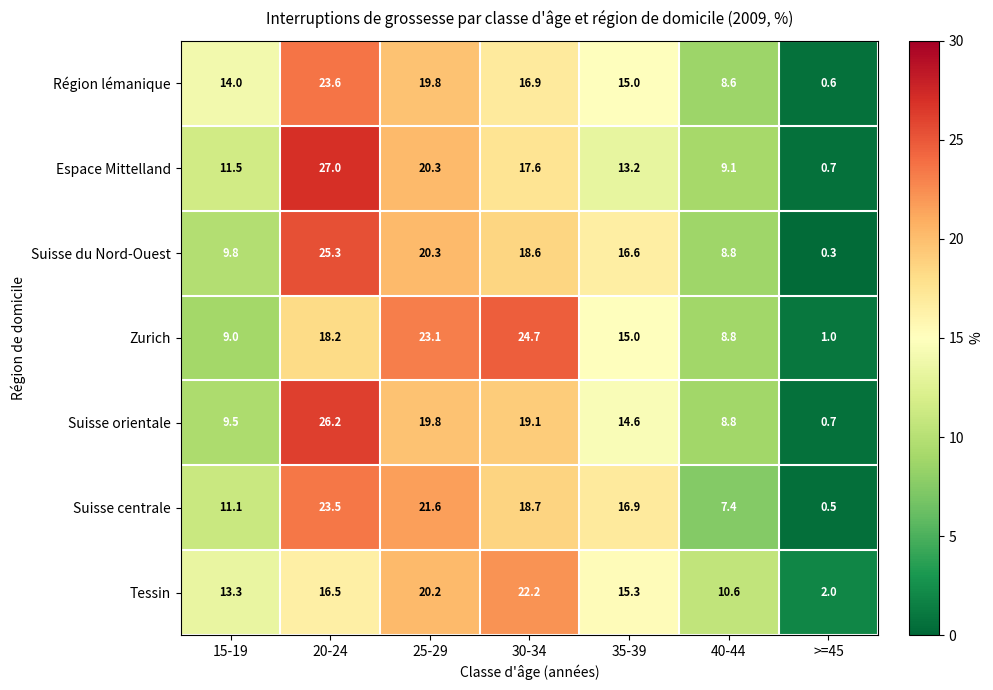

List the series in order of their peak value, lowest first.

Tessin, Suisse centrale, Région lémanique, Zurich, Suisse du Nord-Ouest, Suisse orientale, Espace Mittelland